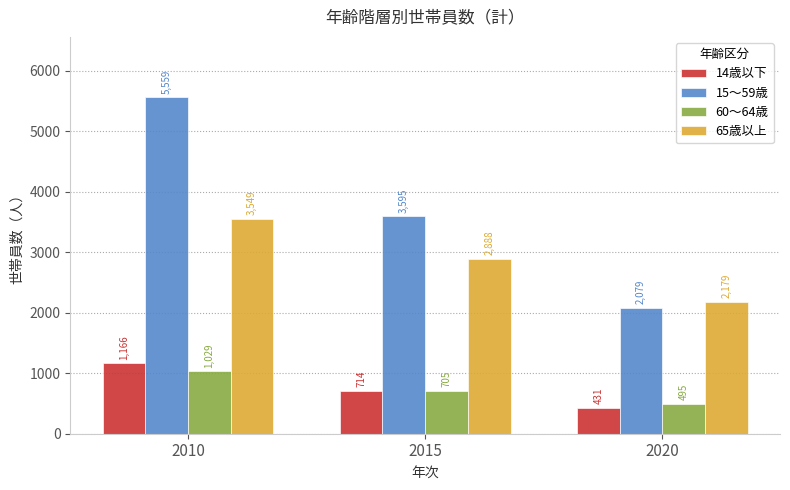

What is the value of the 60〜64歳 bar at the 2nd from the left?

705